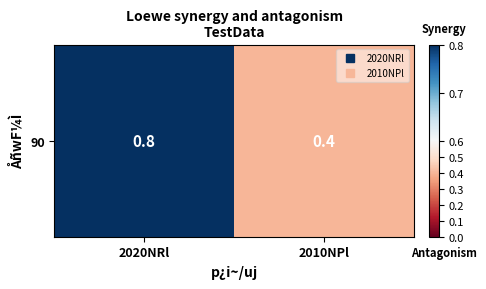

Reading right to left, transcribe all the data shown in this chart.

0.4	0.8